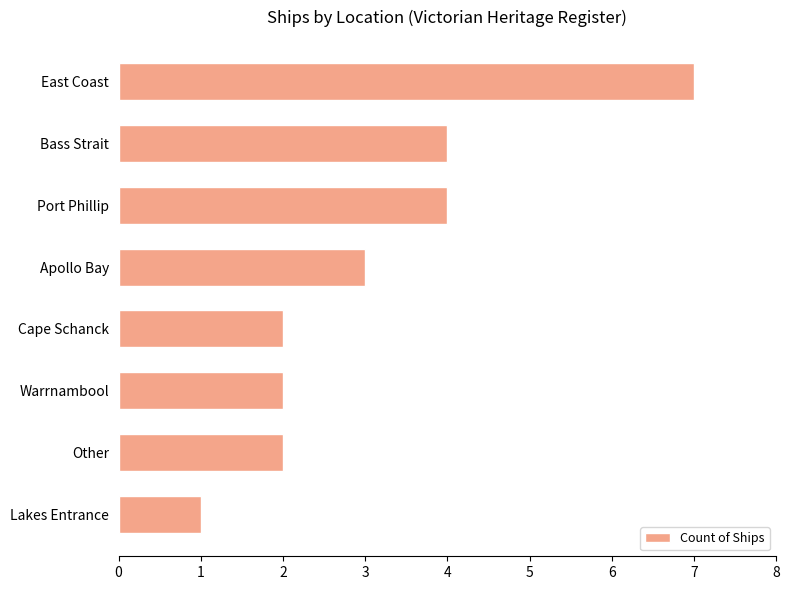

What is the average value?

3